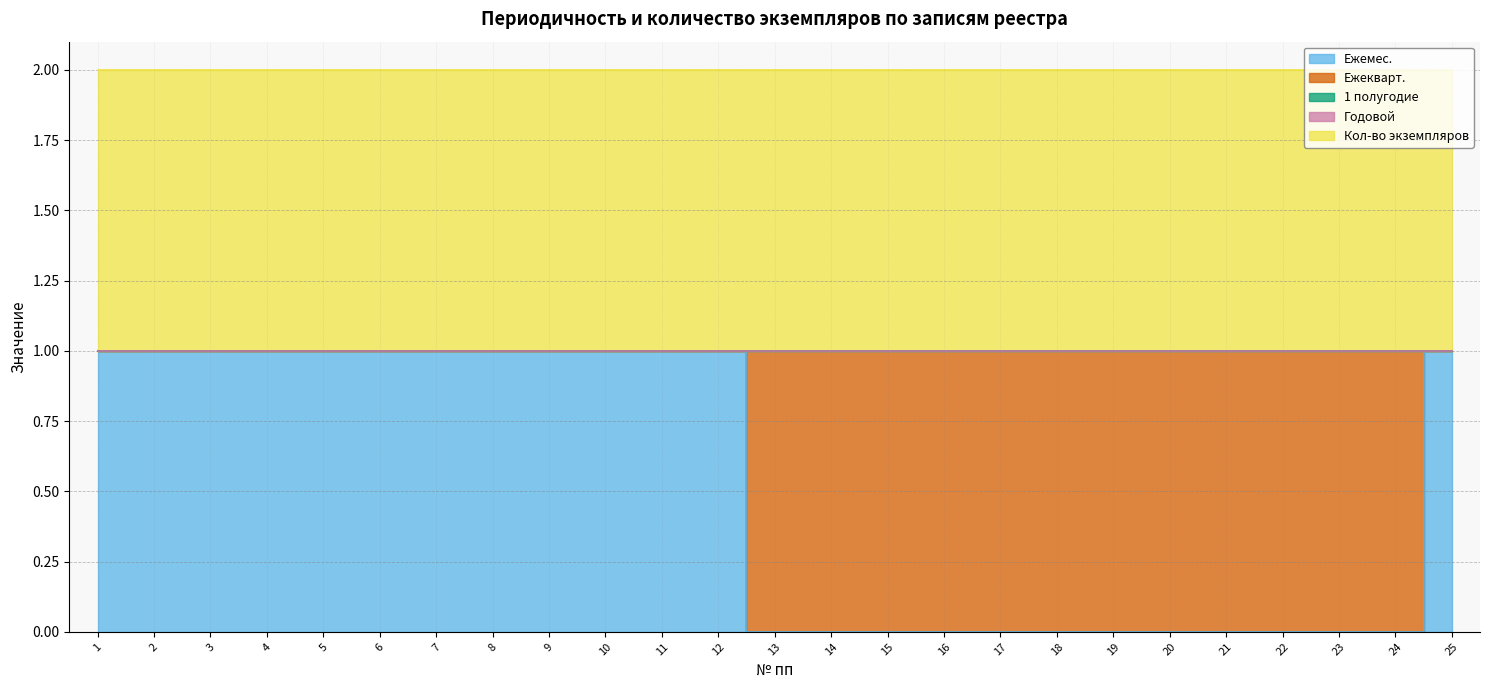

Reading left to right, list all the values displayed in this chart.

Ежемес.: 1=1	2=1	3=1	4=1	5=1	6=1	7=1	8=1	9=1	10=1	11=1	12=1	13=0	14=0	15=0	16=0	17=0	18=0	19=0	20=0	21=0	22=0	23=0	24=0	25=1
Ежекварт.: 1=0	2=0	3=0	4=0	5=0	6=0	7=0	8=0	9=0	10=0	11=0	12=0	13=1	14=1	15=1	16=1	17=1	18=1	19=1	20=1	21=1	22=1	23=1	24=1	25=0
1 полугодие: 1=0	2=0	3=0	4=0	5=0	6=0	7=0	8=0	9=0	10=0	11=0	12=0	13=0	14=0	15=0	16=0	17=0	18=0	19=0	20=0	21=0	22=0	23=0	24=0	25=0
Годовой: 1=0	2=0	3=0	4=0	5=0	6=0	7=0	8=0	9=0	10=0	11=0	12=0	13=0	14=0	15=0	16=0	17=0	18=0	19=0	20=0	21=0	22=0	23=0	24=0	25=0
Кол-во экземпляров: 1=1	2=1	3=1	4=1	5=1	6=1	7=1	8=1	9=1	10=1	11=1	12=1	13=1	14=1	15=1	16=1	17=1	18=1	19=1	20=1	21=1	22=1	23=1	24=1	25=1